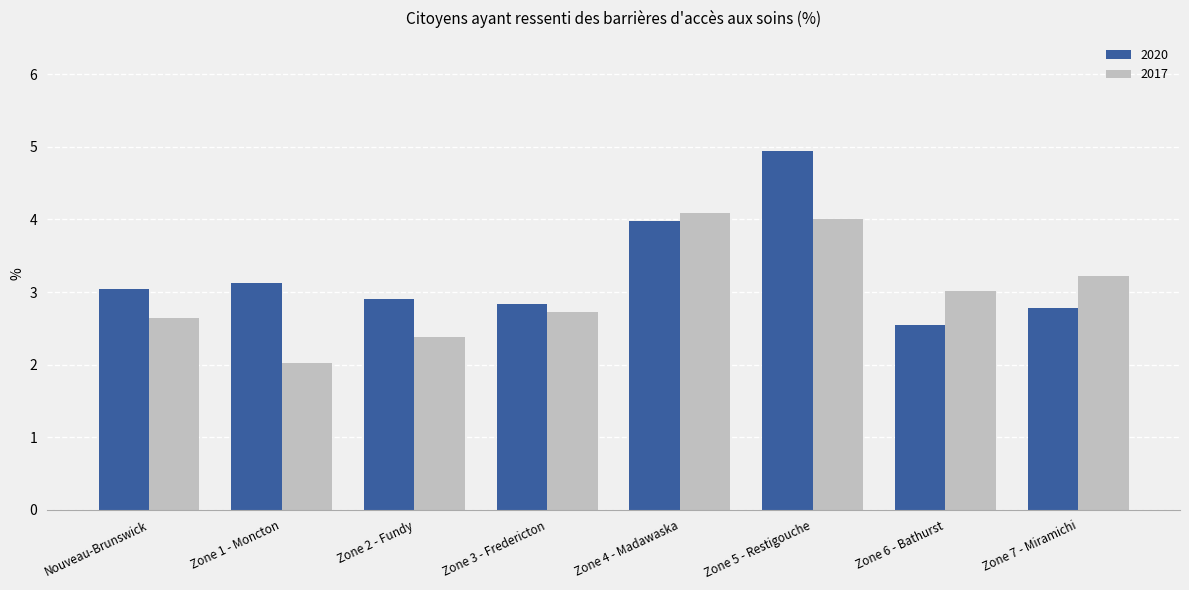

List the labels in order of 2017 value, smallest first.

Zone 1 - Moncton, Zone 2 - Fundy, Nouveau-Brunswick, Zone 3 - Fredericton, Zone 6 - Bathurst, Zone 7 - Miramichi, Zone 5 - Restigouche, Zone 4 - Madawaska